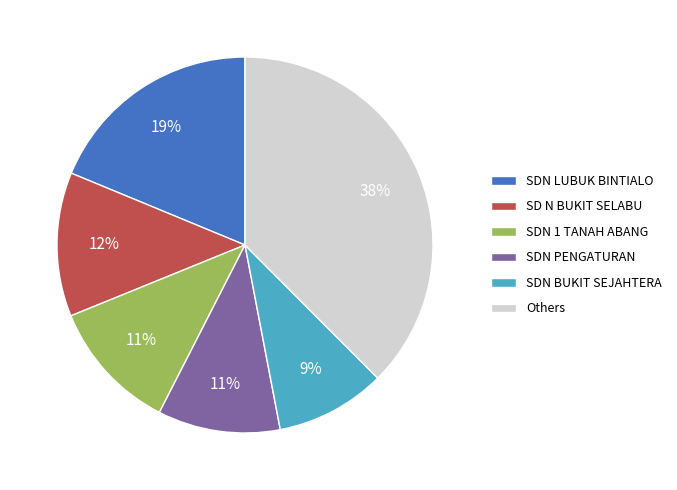

Is there a majority slice in this chart?

No